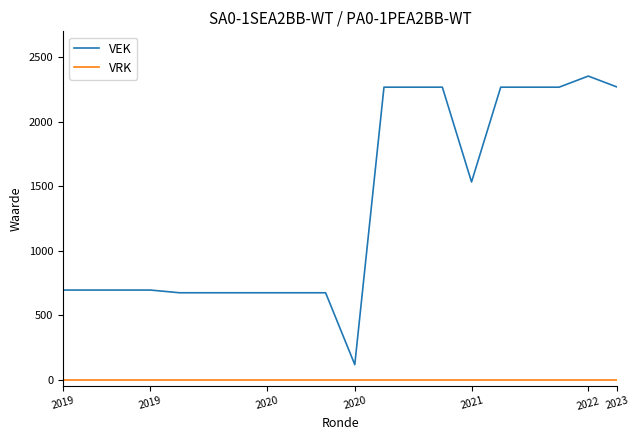

How many series are shown in this chart?

2